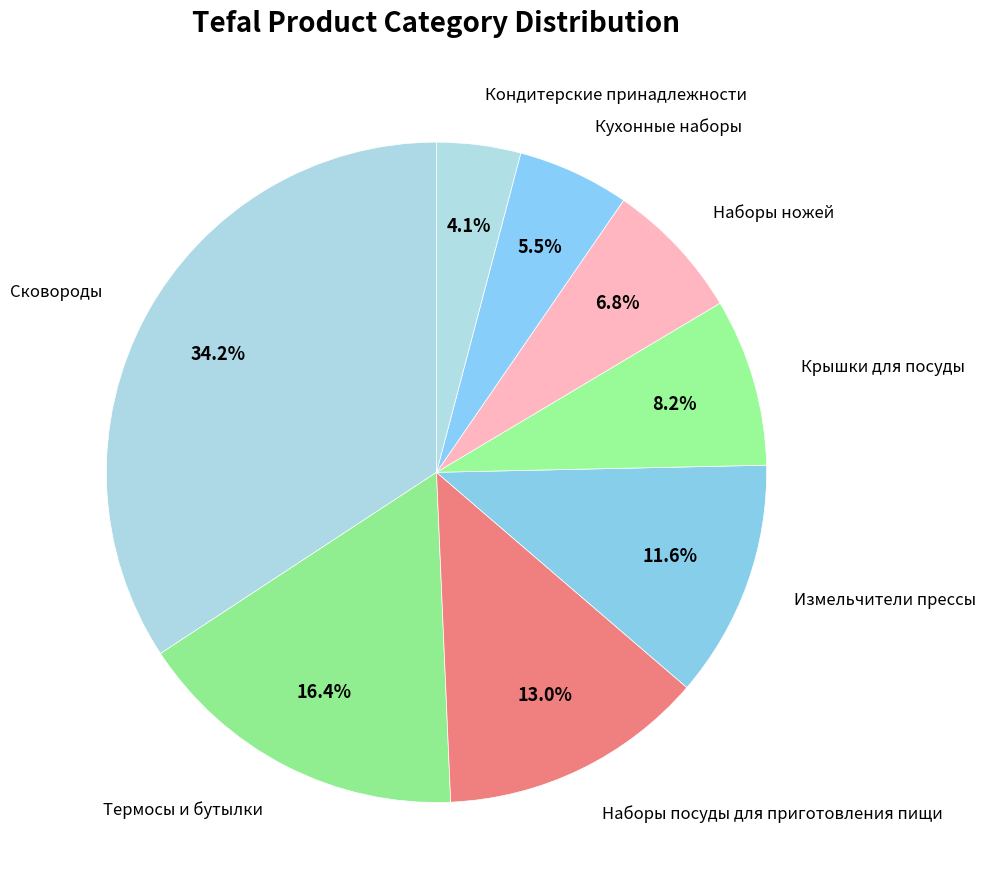

Between Наборы ножей and Кухонные наборы, which is larger?

Наборы ножей